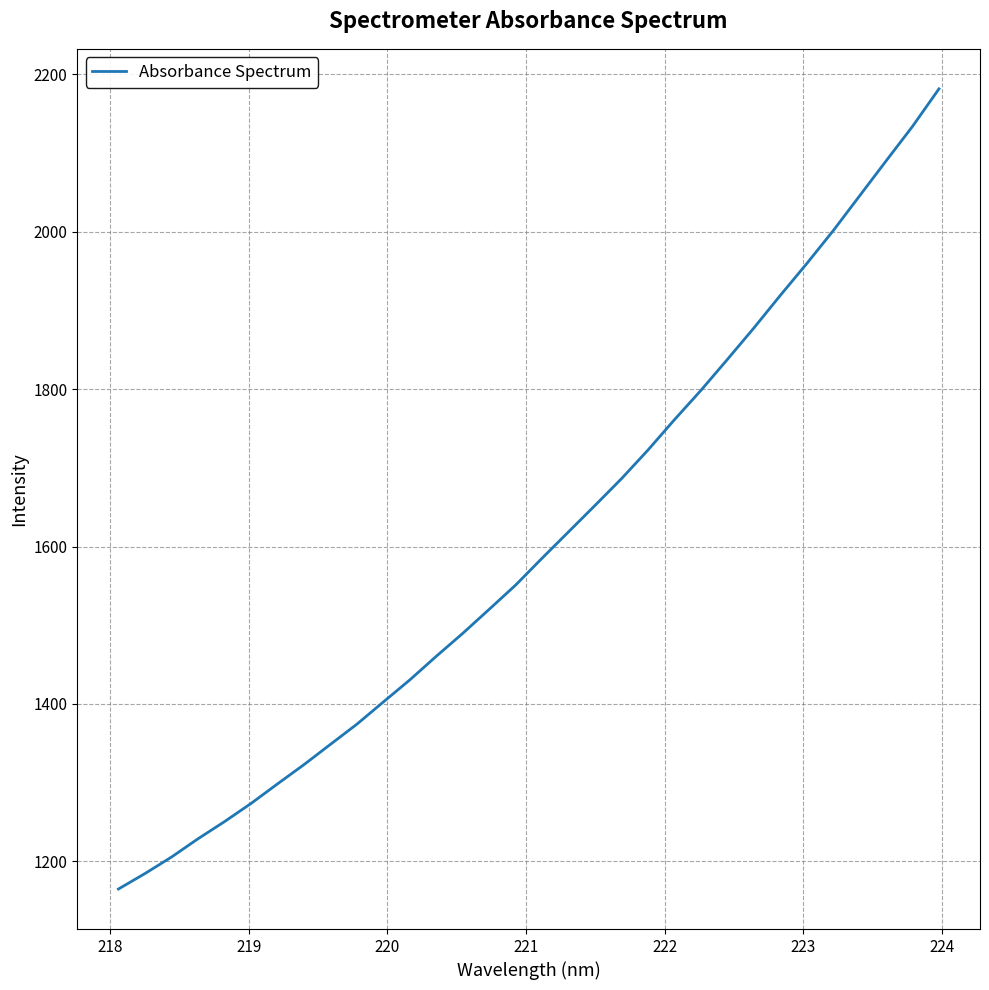

What is the maximum value shown in the chart?

2181.7